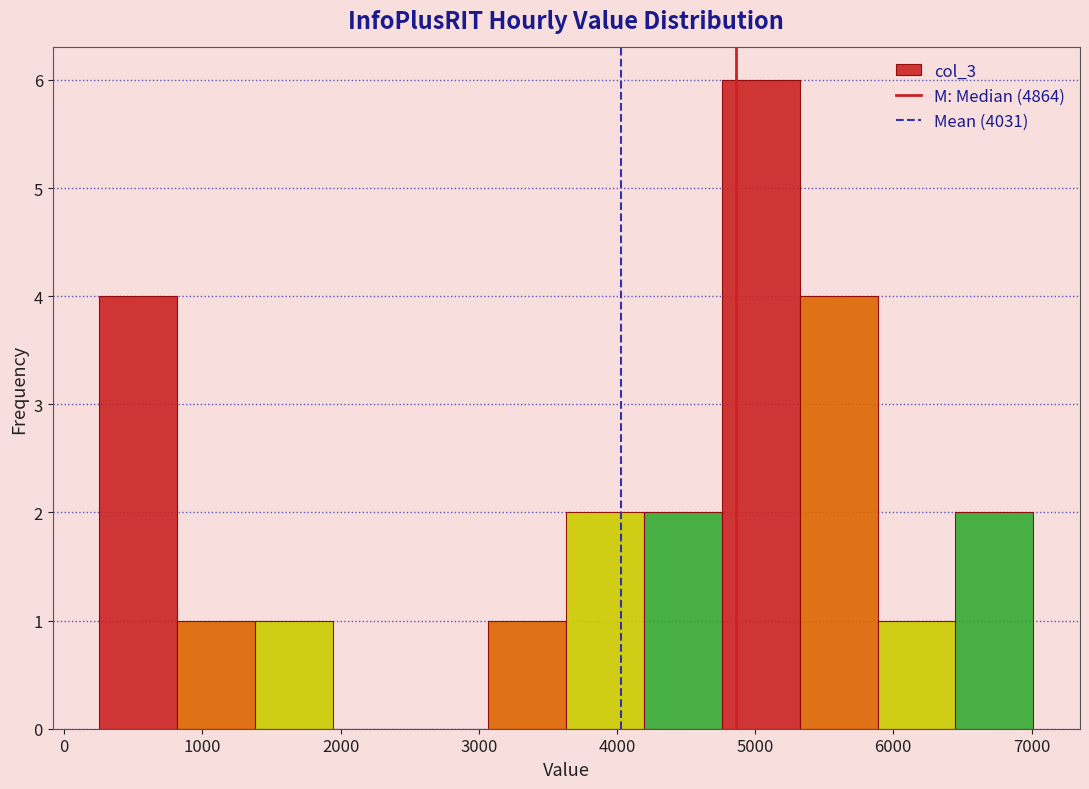

Reading left to right, transcribe this chart: for each bar, give the range it covers on the x-axis and its height. Neither the bar edges nor the heights are printed on the chart, so give them approximately, as read against the axes.

300 to 800: 4
800 to 1400: 1
1400 to 1900: 1
1900 to 2500: 0
2500 to 3100: 0
3100 to 3600: 1
3600 to 4200: 2
4200 to 4800: 2
4800 to 5300: 6
5300 to 5900: 4
5900 to 6400: 1
6400 to 7000: 2